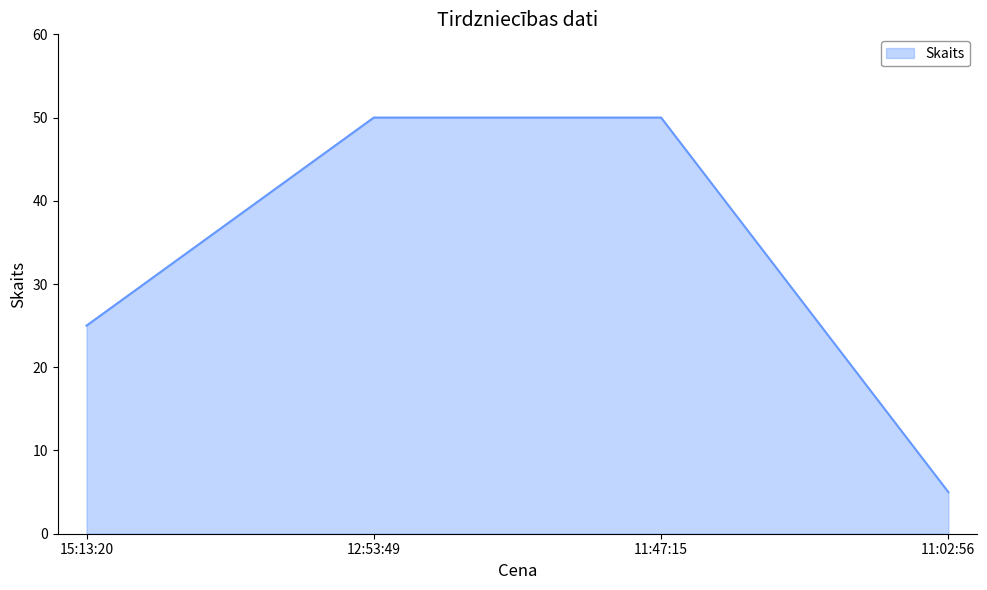

What is the sum of all values?

130